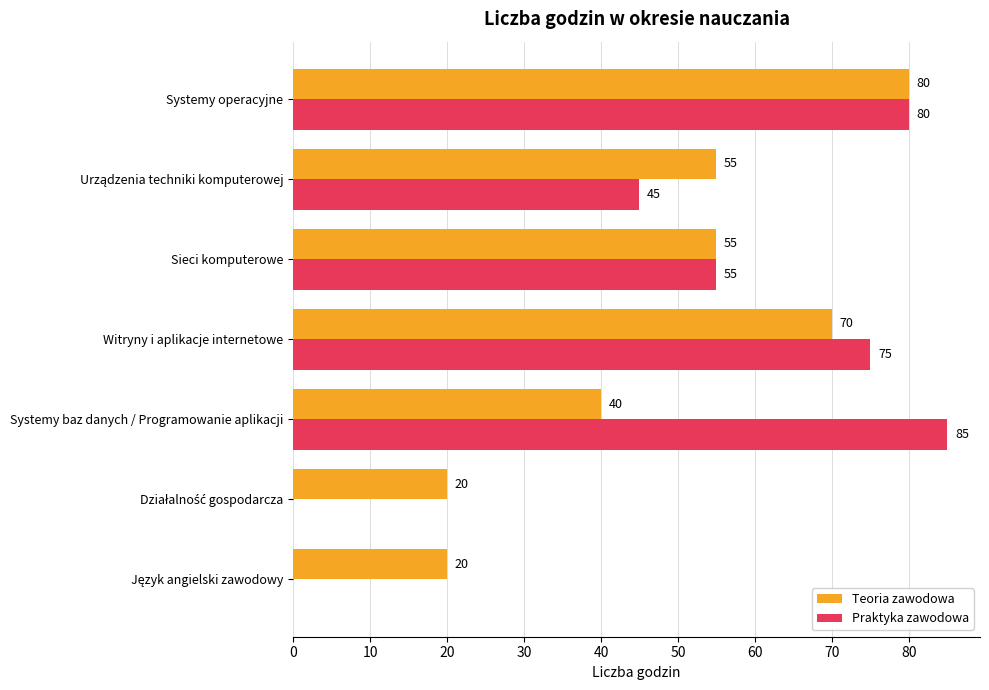

How many categories are shown in the chart?

7